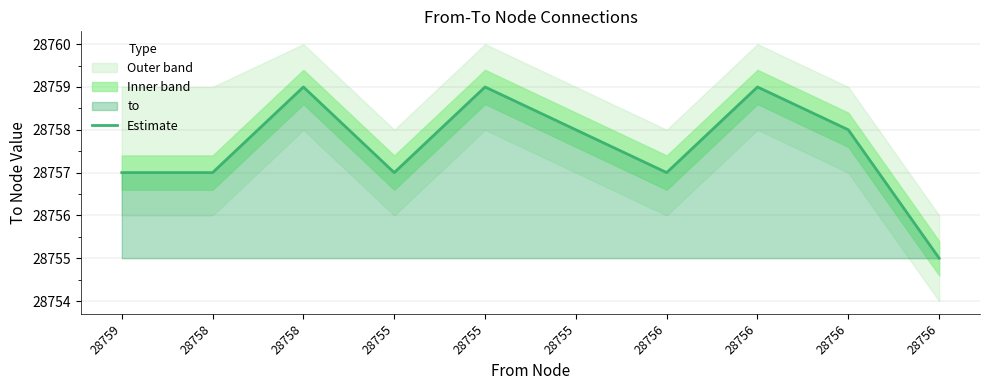

Which category has the highest value across all series?

28758